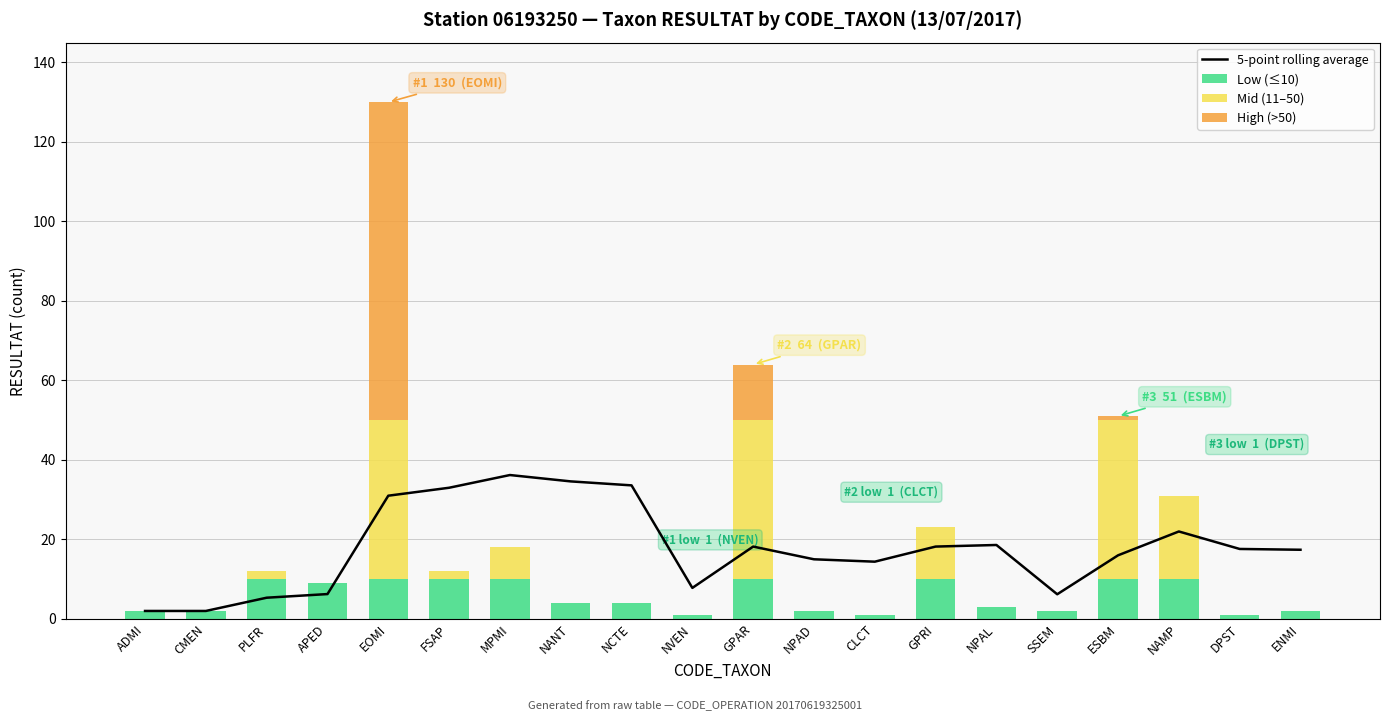

What is the label of the 4th bar from the right?

ESBM